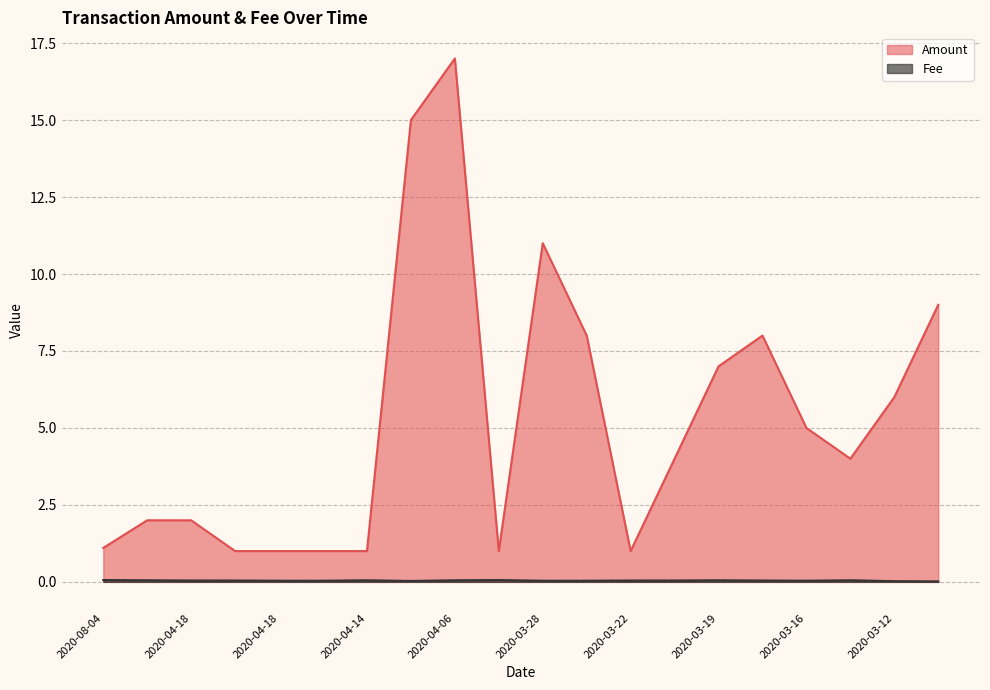

How many lines are shown in the chart?

2